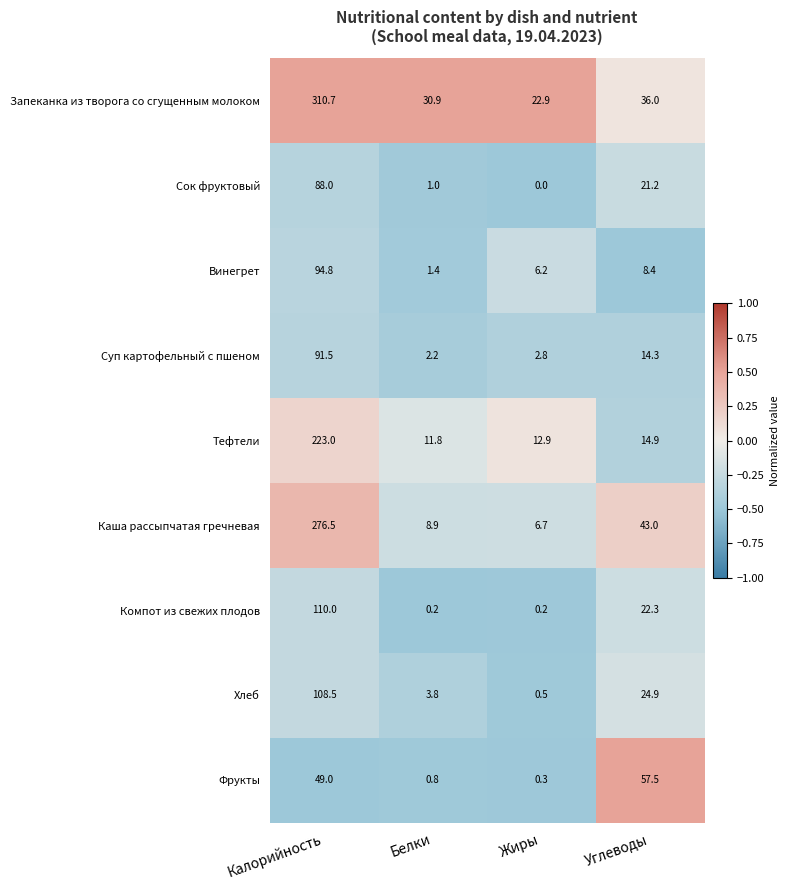

At how many categories does at least one series exceed 0?

4